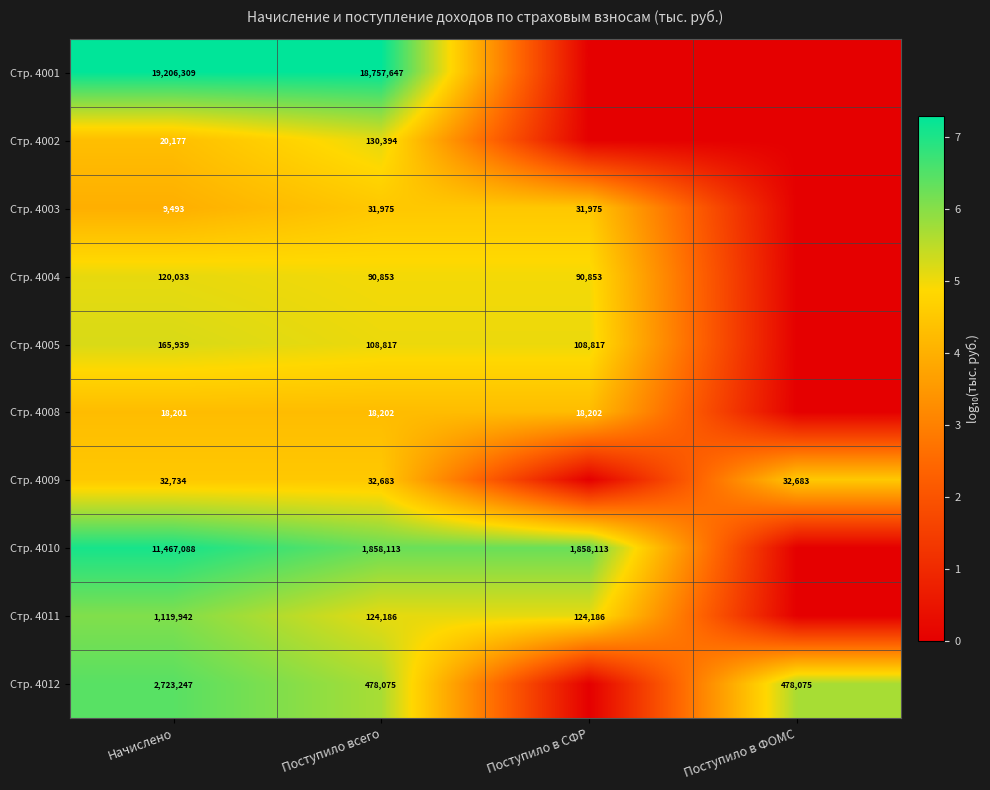

At which category is the sum across all series the highest?

Начислено